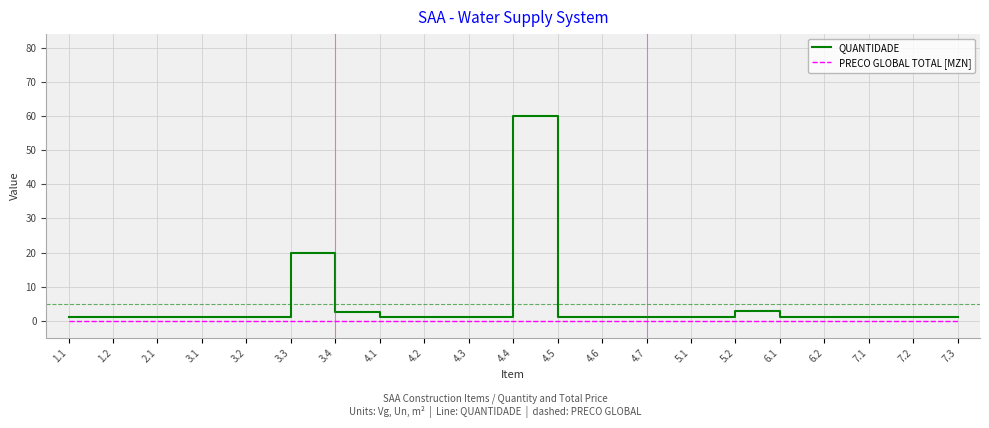

At which category is the sum across all series the highest?

4.4